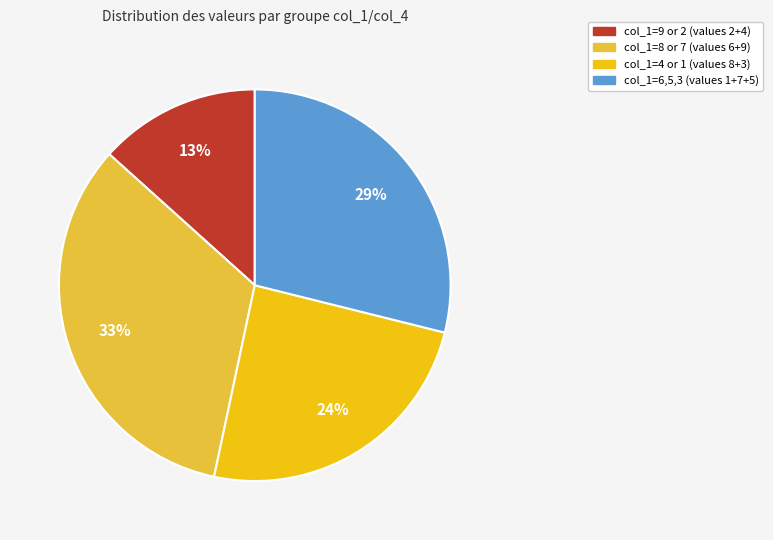

Is it true that col_1=9 or 2 (values 2+4) is 23% of the pie?

False